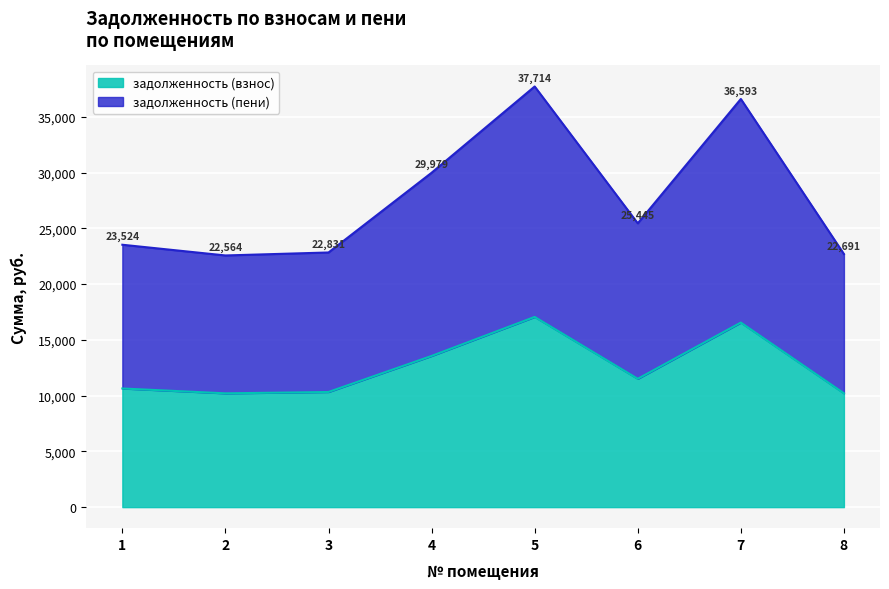

Between 2 and 6, which is larger?

6